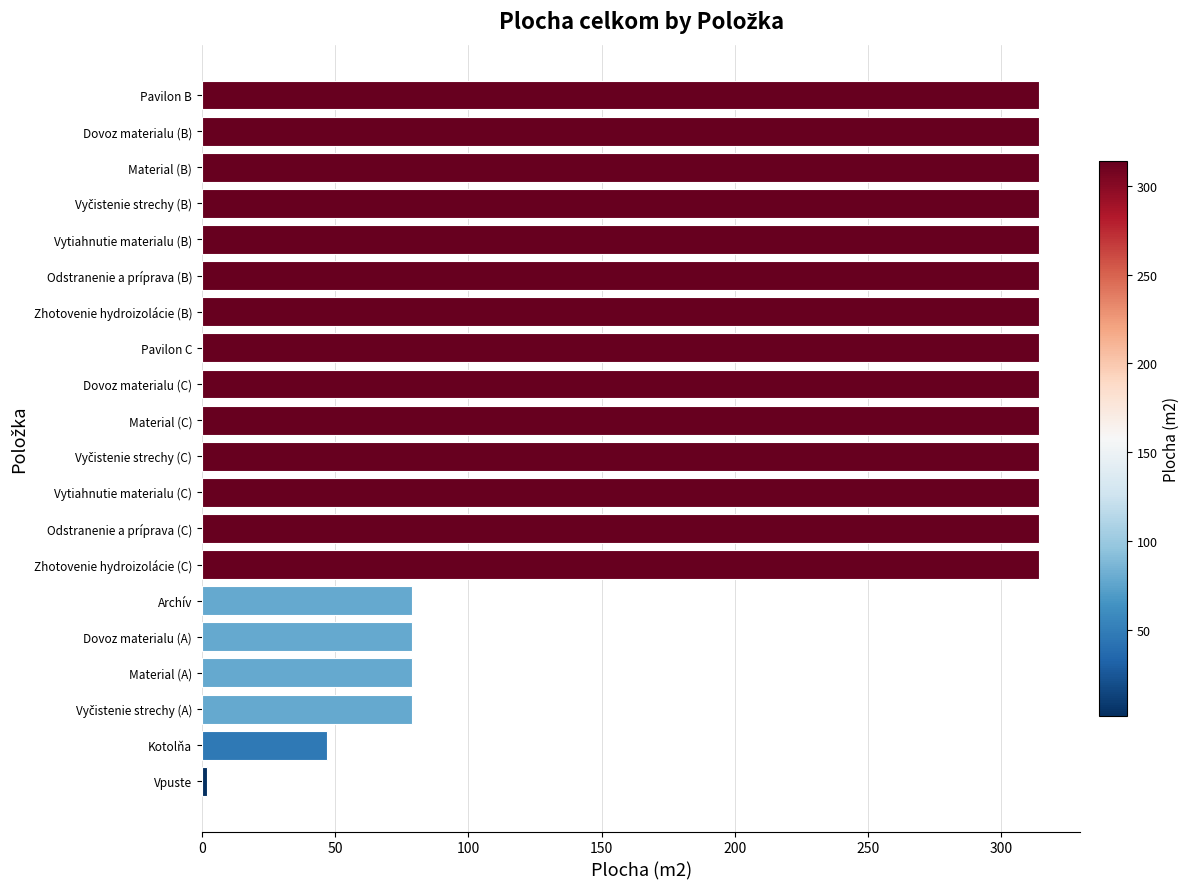

Does the chart contain any negative values?

No